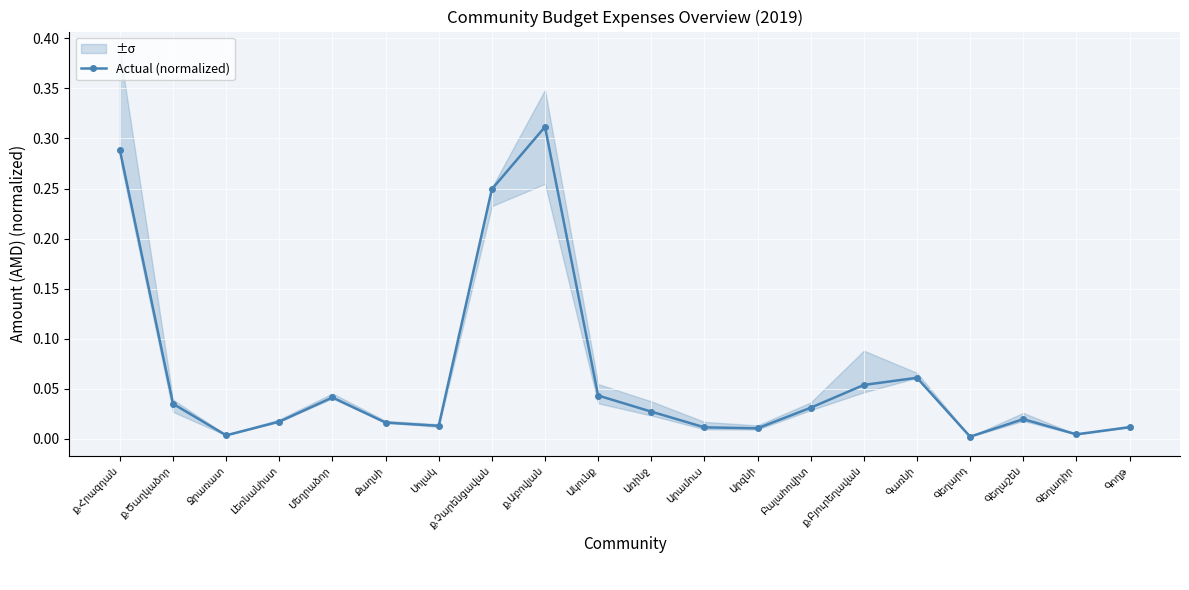

Is this an area chart (filled region under the line)?

No